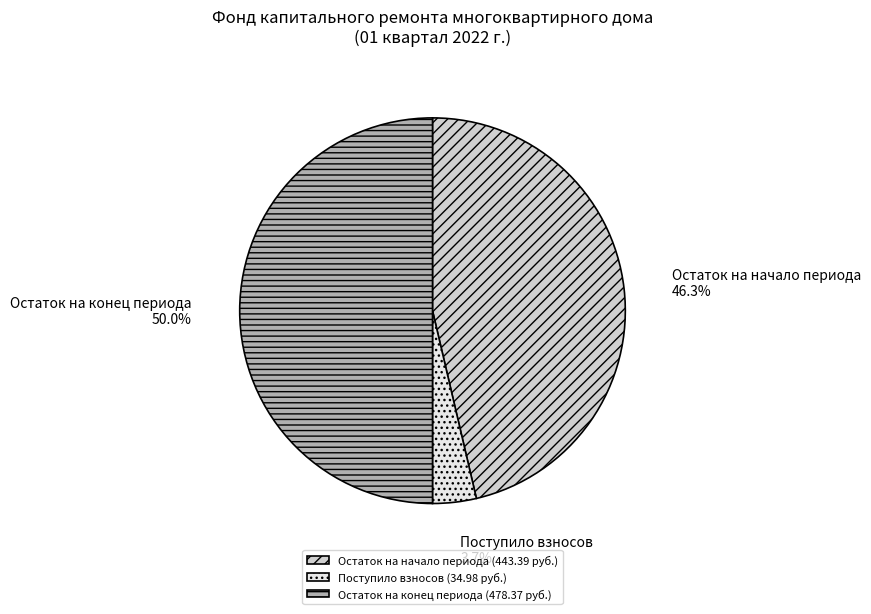

Is Поступило взносов the majority of the pie?

No